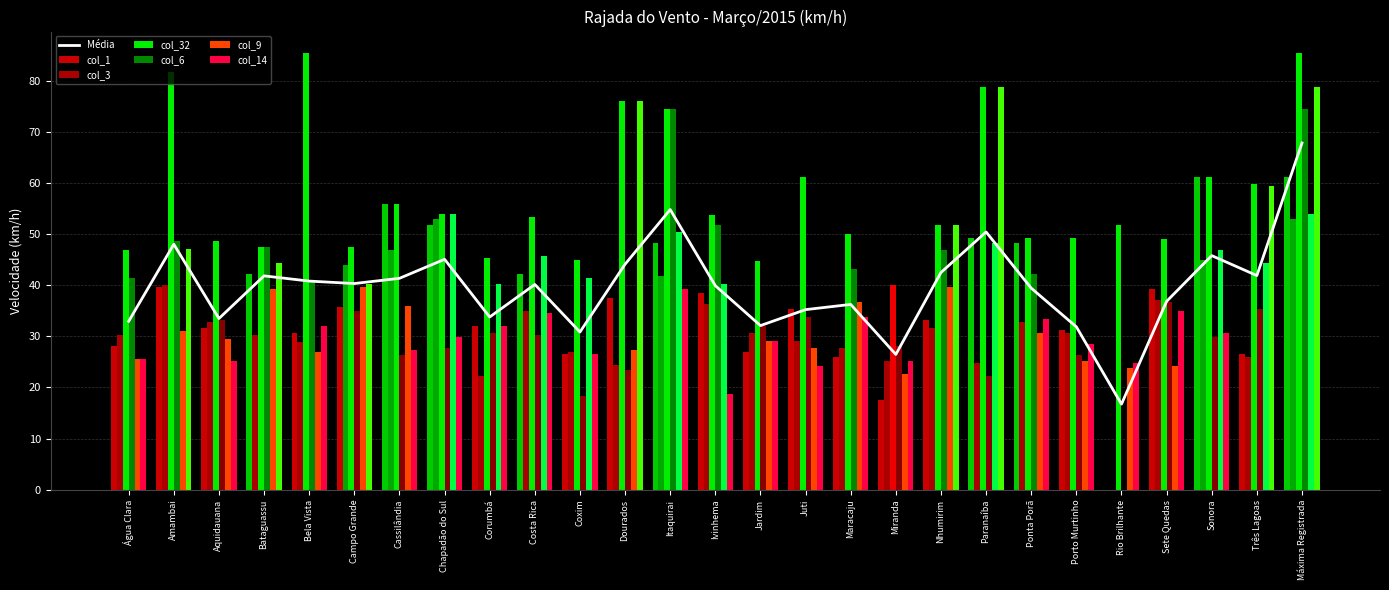

At which label is col_14 closest to 48?

Amambai